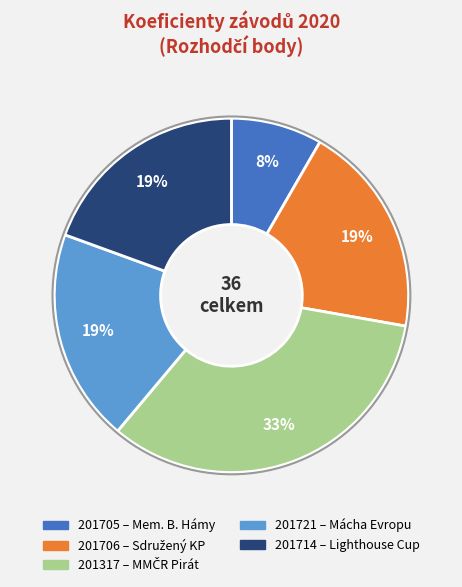

To the nearest percent, what percentage of the pie is 201714?

19%